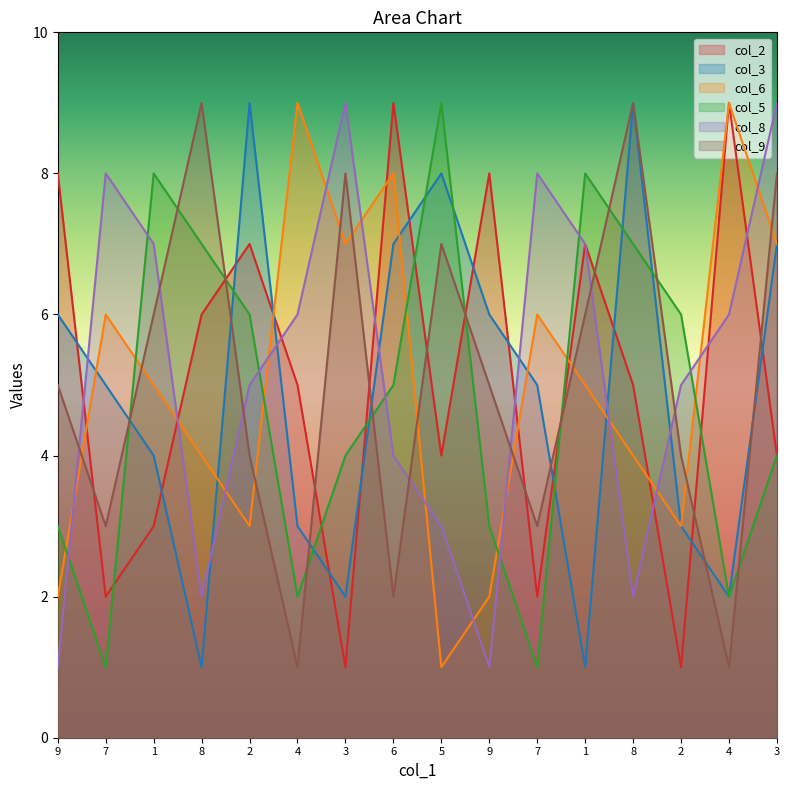

What is the label of the 3rd point from the right?

2